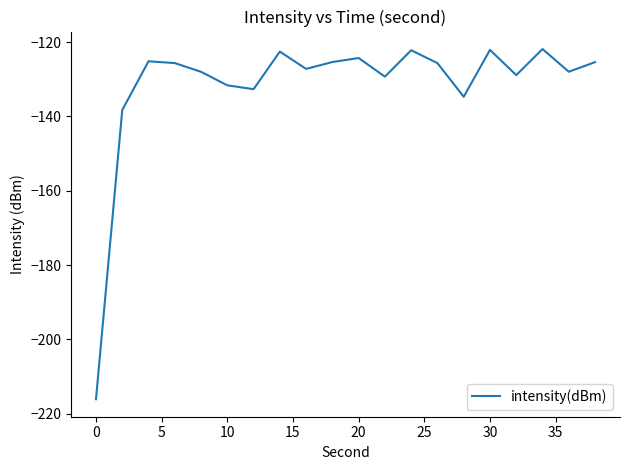

What is the smallest value displayed?

-216.1